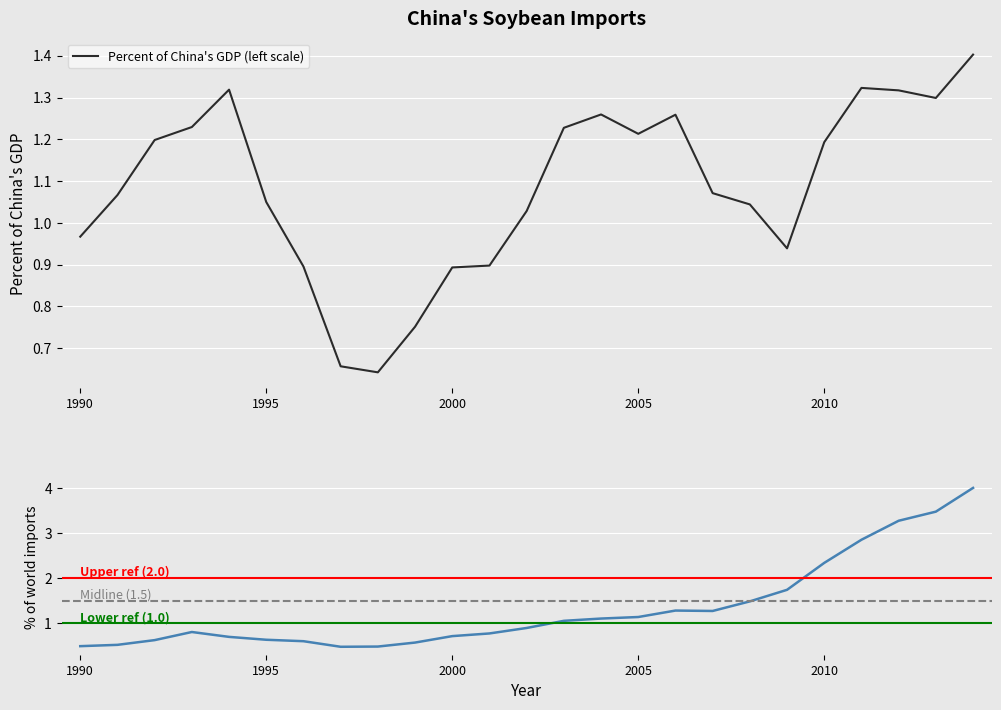

Reading left to right, transcribe all the data shown in this chart.

Percent of China's GDP (left scale): 1.0	1.1	1.2	1.2	1.3	1.1	0.9	0.7	0.6	0.8	0.9	0.9	1.0	1.2	1.3	1.2	1.3	1.1	1.0	0.9	1.2	1.3	1.3	1.3	1.4
Percent of world consumption imports: 0.5	0.5	0.6	0.8	0.7	0.6	0.6	0.5	0.5	0.6	0.7	0.8	0.9	1.1	1.1	1.1	1.3	1.3	1.5	1.7	2.3	2.9	3.3	3.5	4.0